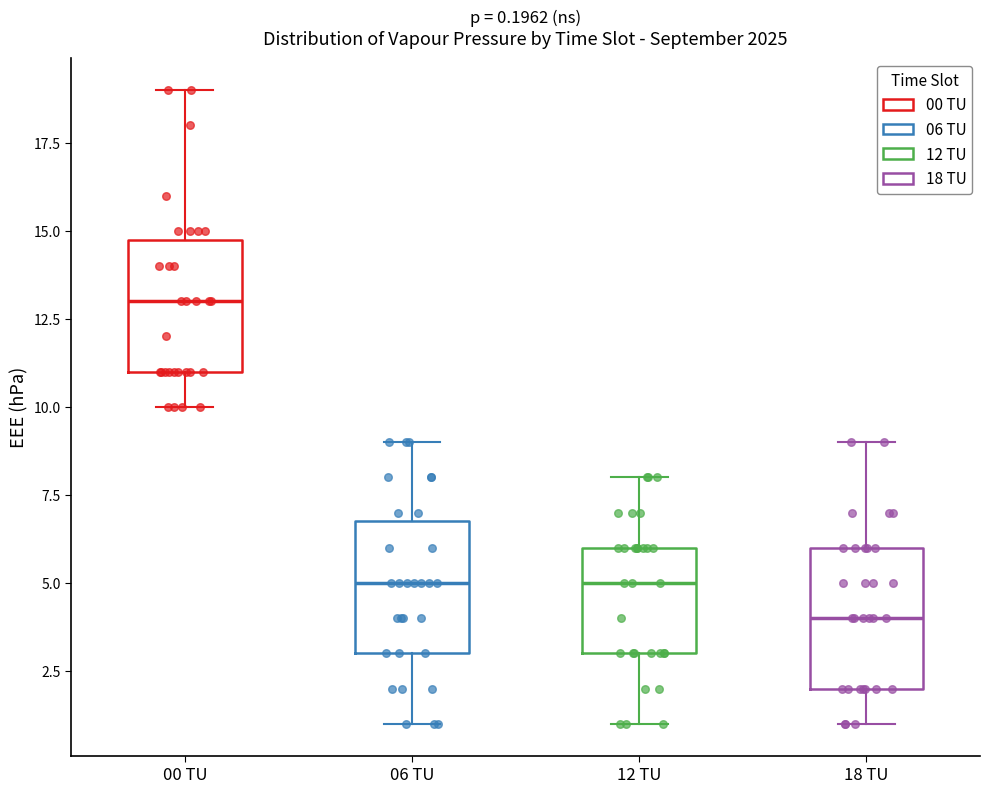

Which box's median line is the highest?

00 TU